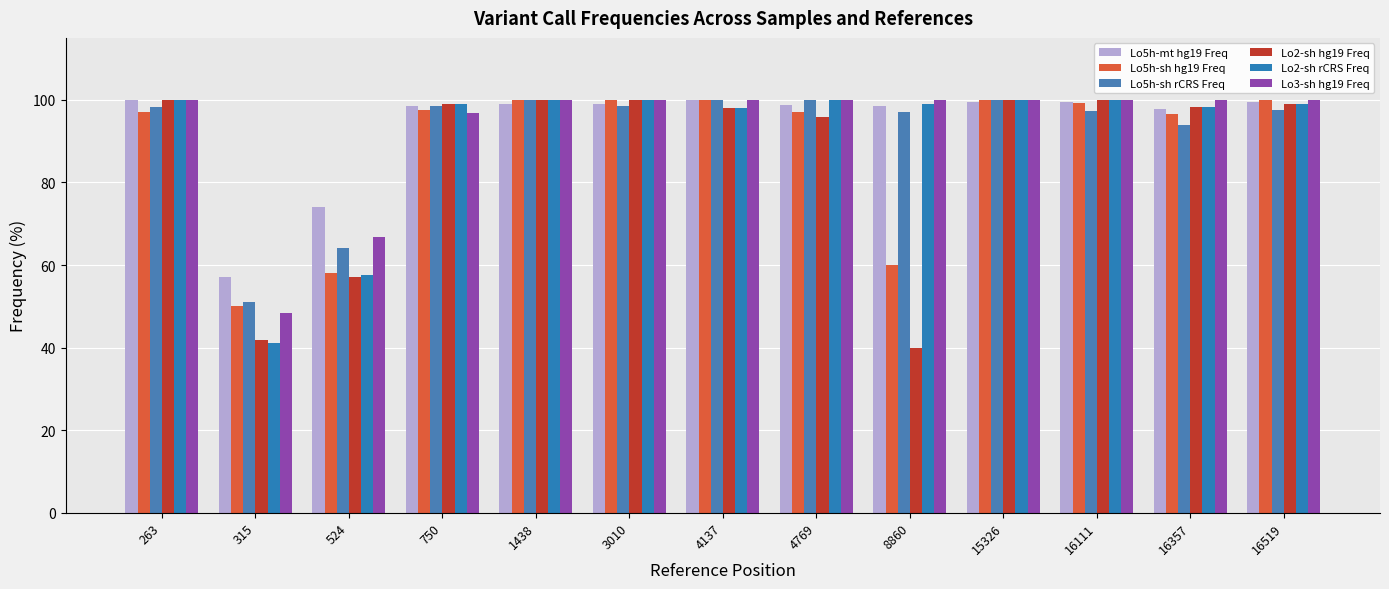

Which series has the largest total across all categories?

Lo5h-mt hg19 Freq